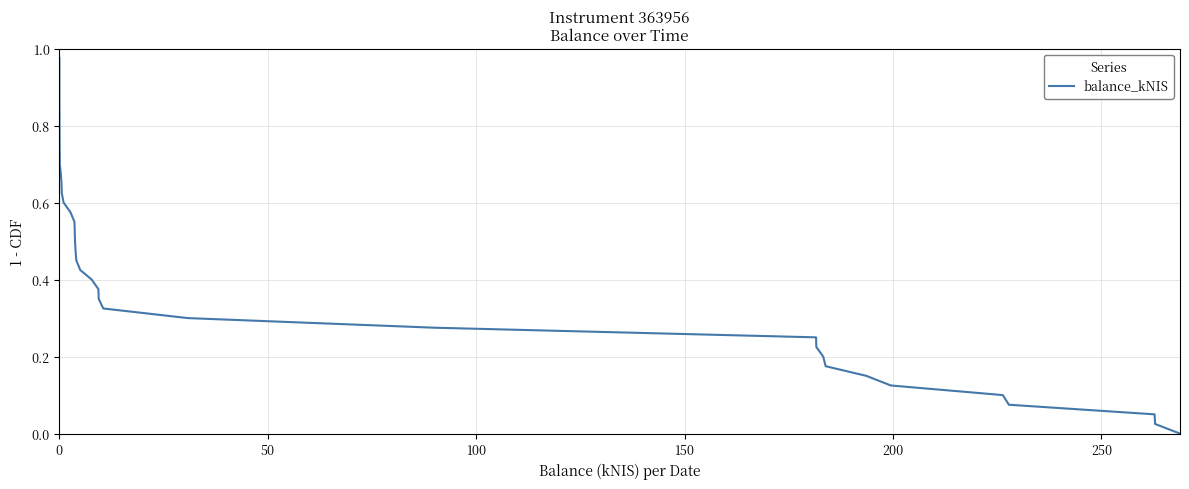

What is the difference between the second highest and second lowest values?

0.9